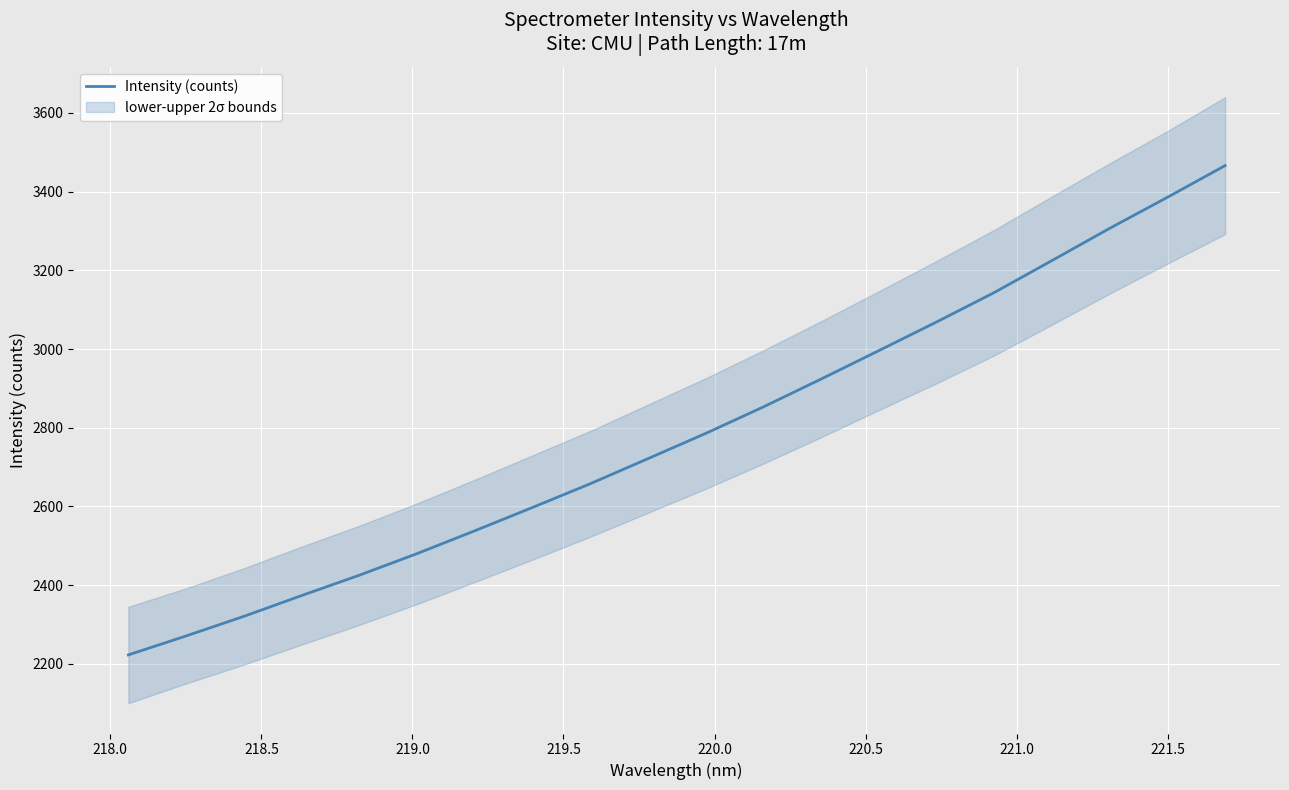

What is the maximum value for Intensity (counts)?

3466.2